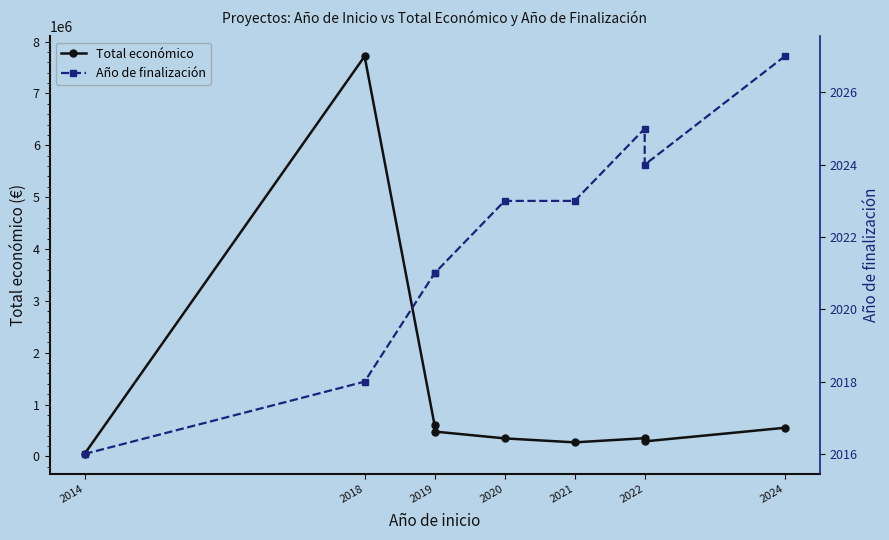

What is the difference between the second highest and minimum values in the Año de finalización series?

9